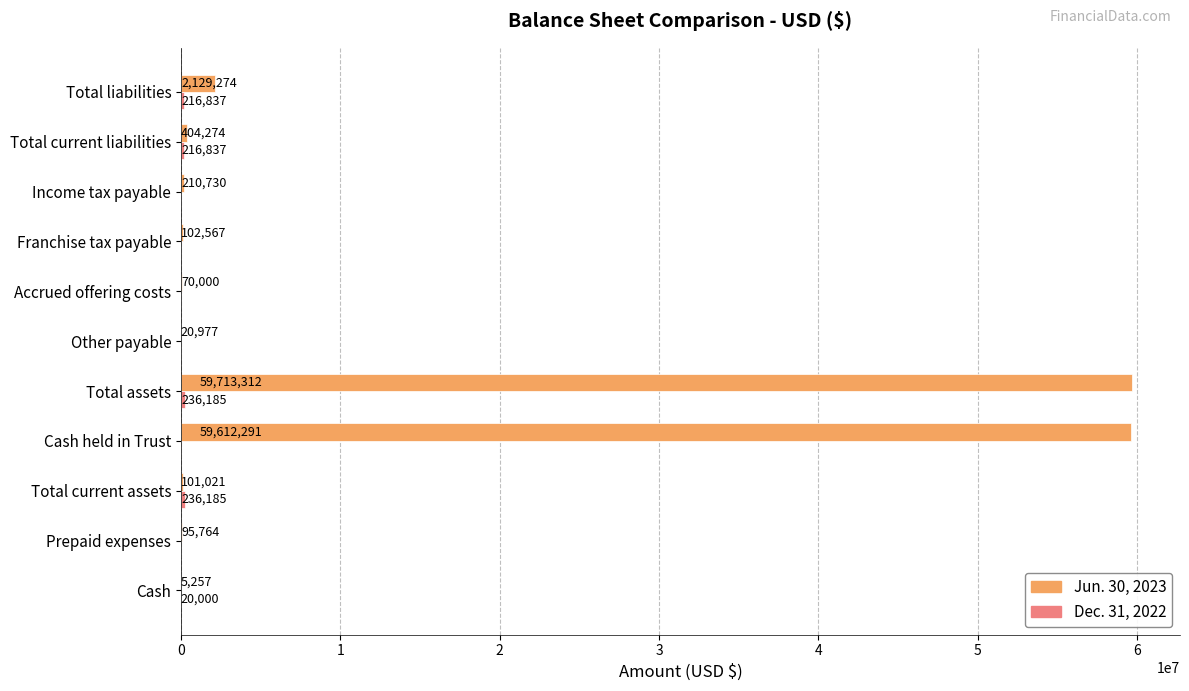

At which category is the sum across all series the highest?

Total assets